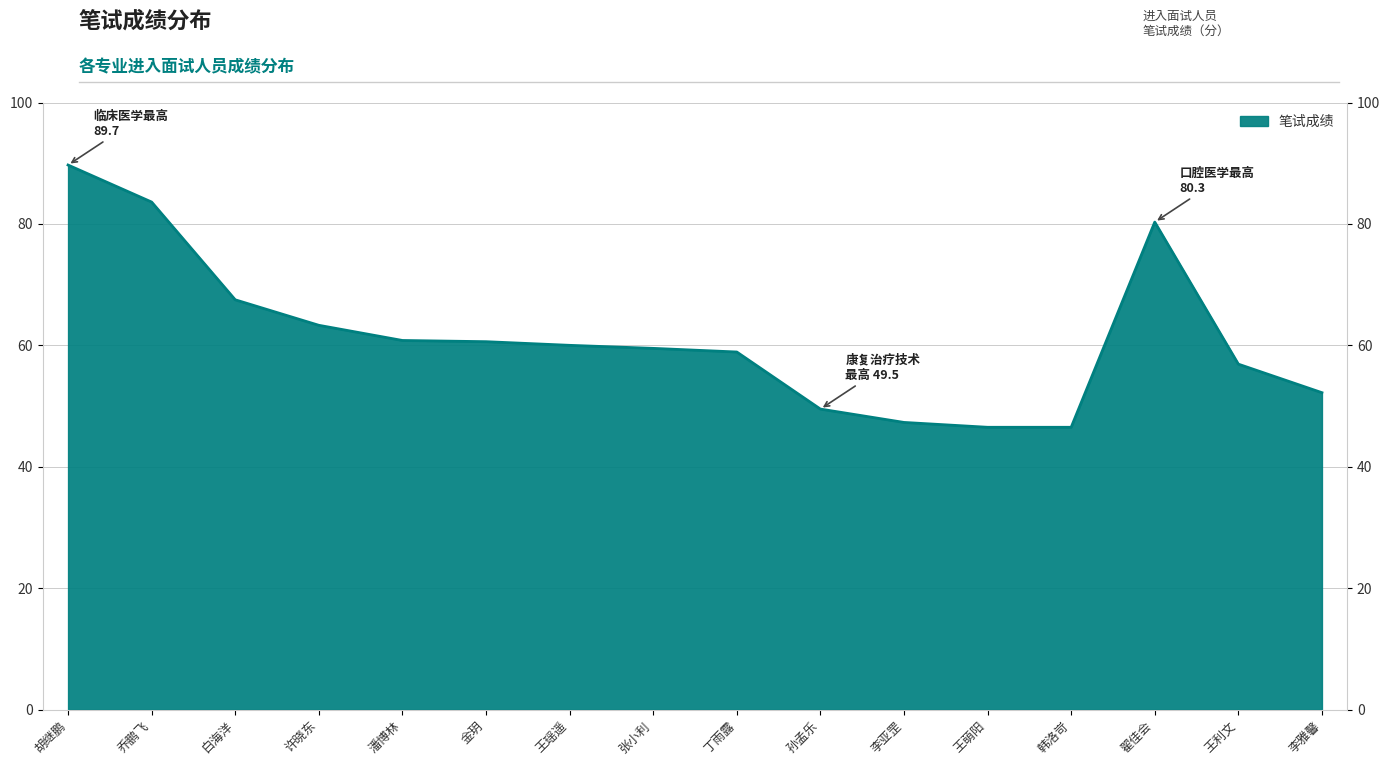

What is the change in value from 张小利 to 孙孟乐?

-10.0